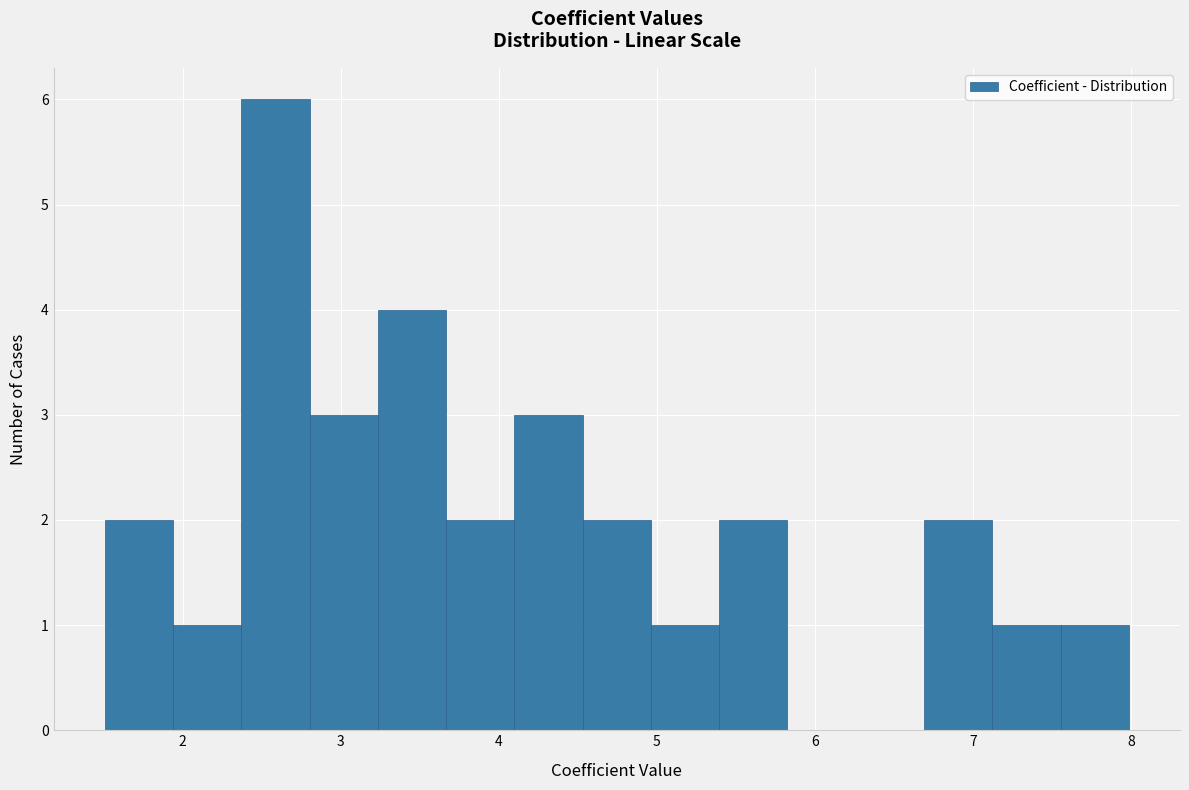

Reading left to right, transcribe this chart: for each bar, give the range it covers on the x-axis and its height. Neither the bar edges nor the heights are printed on the chart, so give them approximately, as read against the axes.

1.5 to 1.9: 2
1.9 to 2.4: 1
2.4 to 2.8: 6
2.8 to 3.2: 3
3.2 to 3.7: 4
3.7 to 4.1: 2
4.1 to 4.5: 3
4.5 to 5.0: 2
5.0 to 5.4: 1
5.4 to 5.8: 2
5.8 to 6.3: 0
6.3 to 6.7: 0
6.7 to 7.1: 2
7.1 to 7.6: 1
7.6 to 8.0: 1